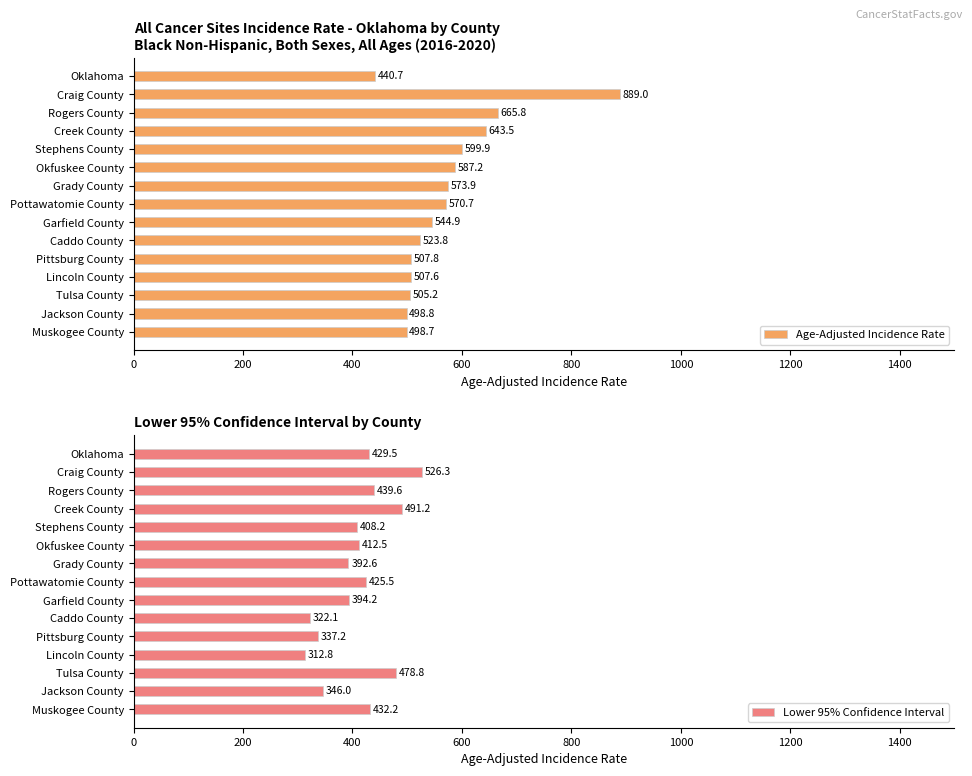

What is the sum of all Age-Adjusted Incidence Rate values?

8557.5